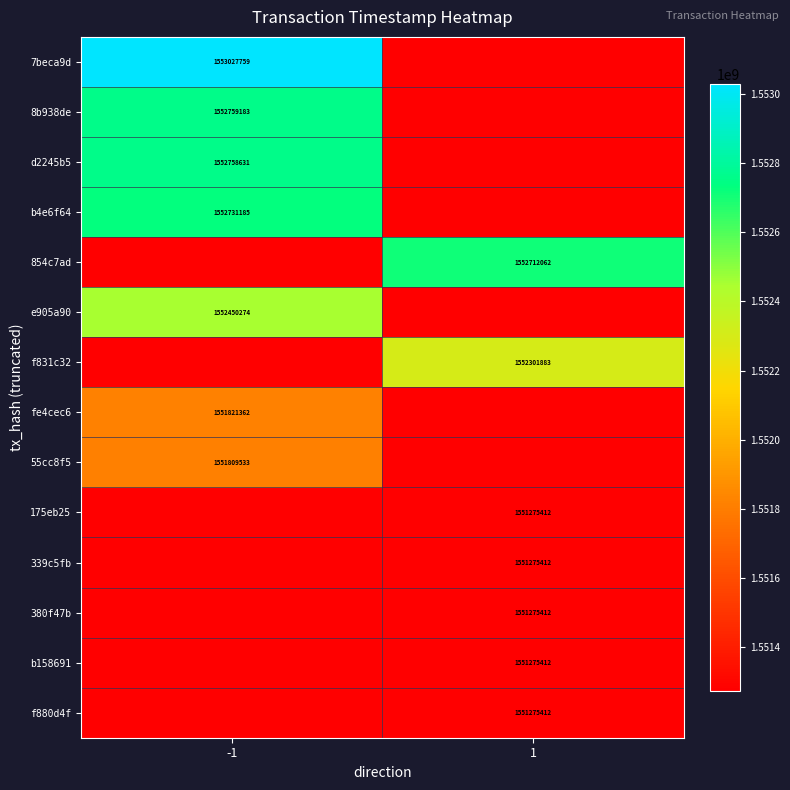

True or false: 7beca9d has a value of 1553027759 at -1.

True